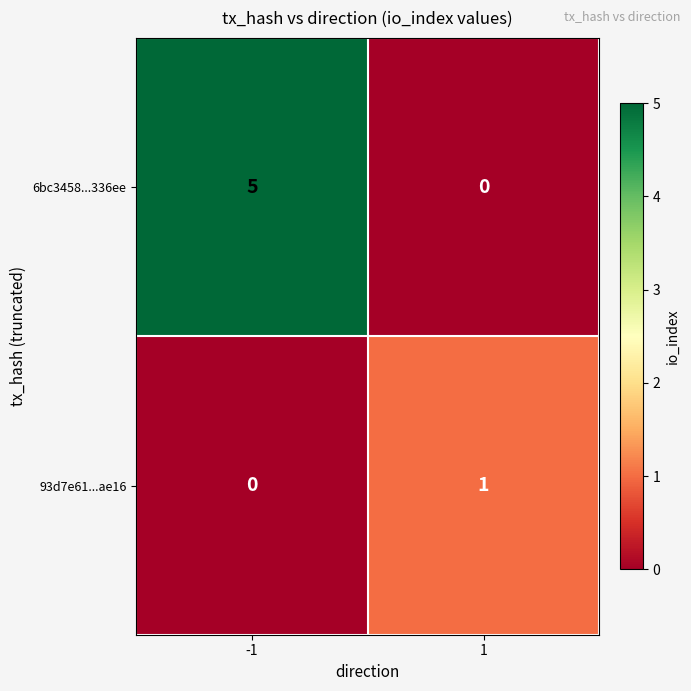

What is the highest value of the 6bc3458...336ee series?

5